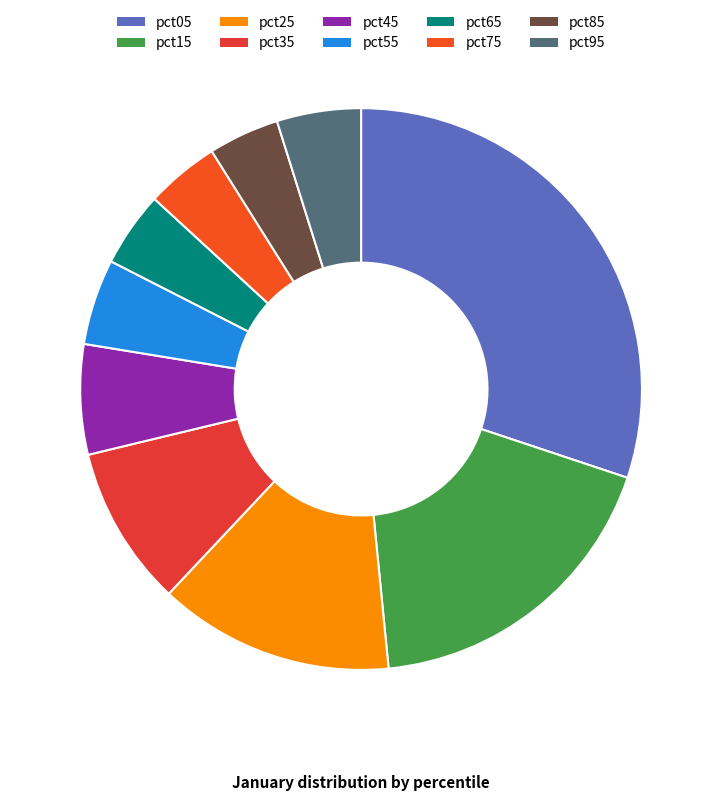

What percentage is the pct35 slice, to the nearest percent?

9%